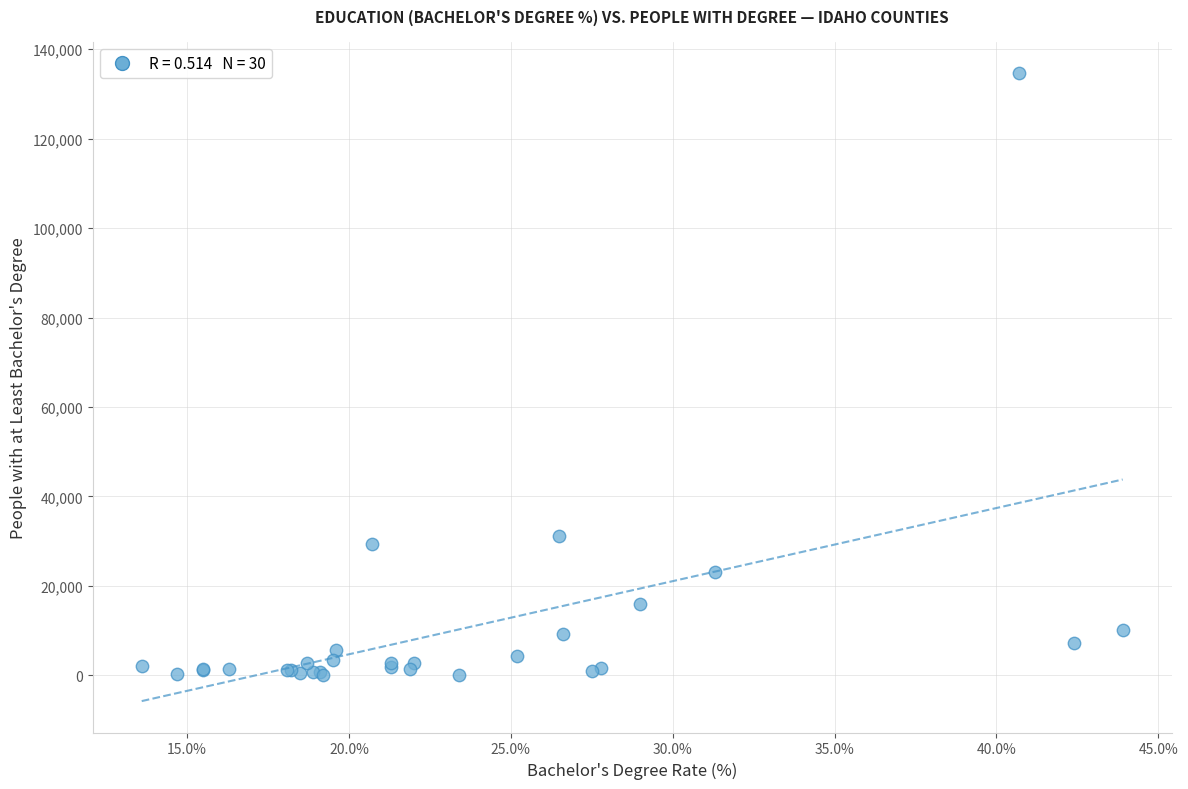

What Y value in the scatter plot is closest to 67397?

31062